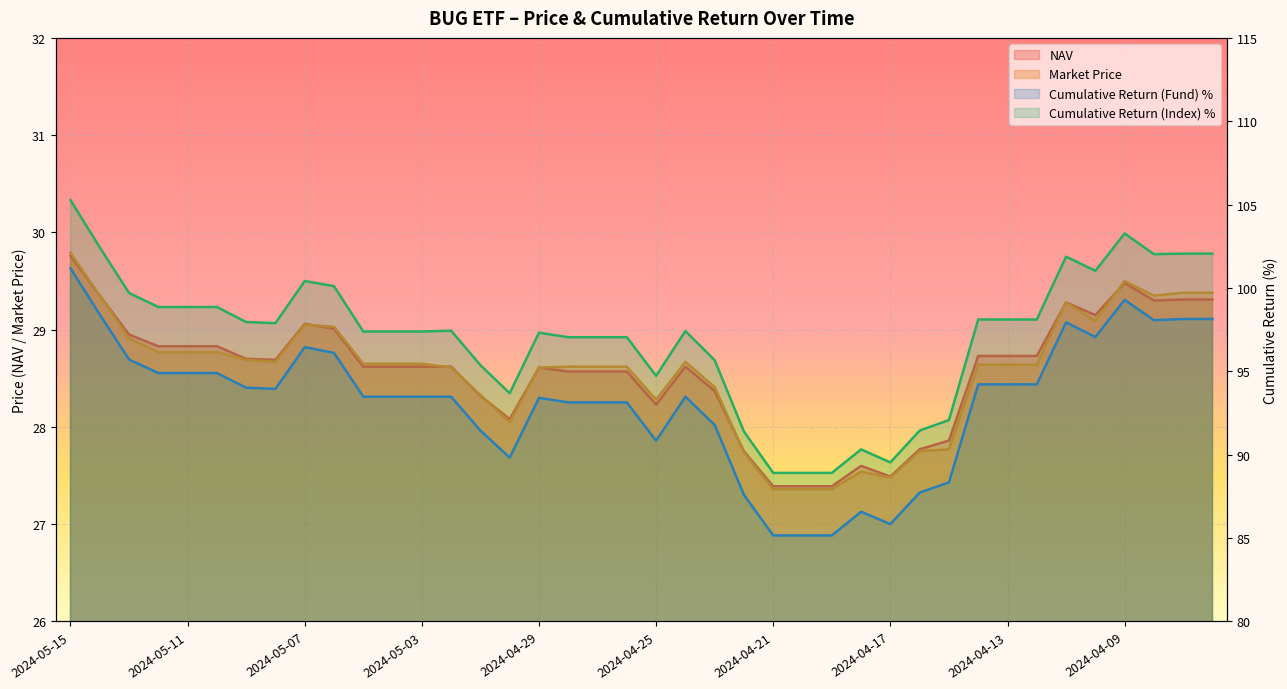

Is the value of Cumulative Return (Index) % at 2024-04-24 greater than the value of Cumulative Return (Fund) % at 2024-04-08?

No